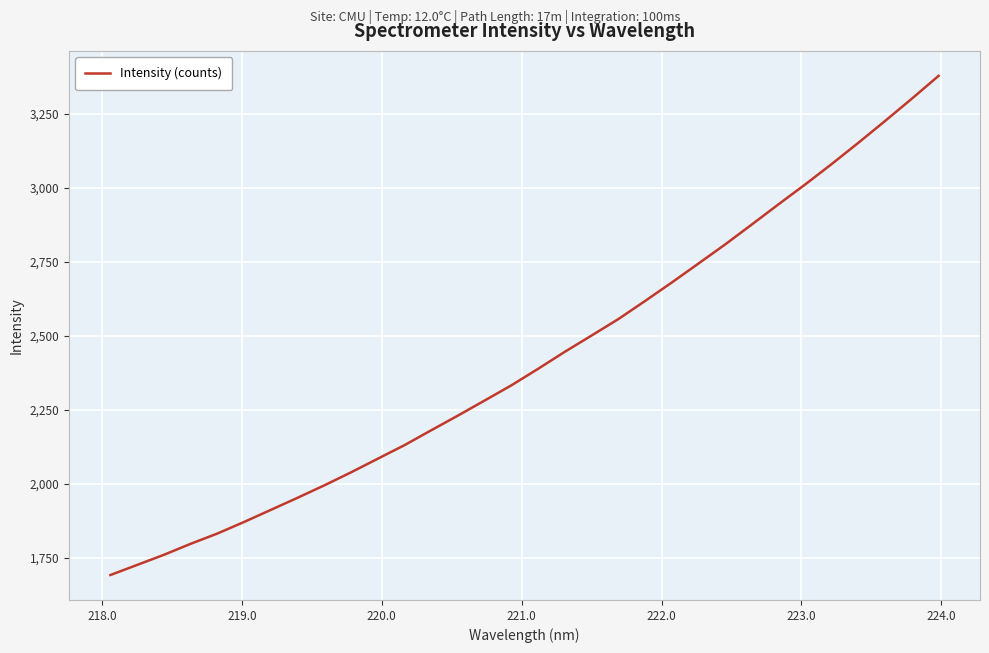

Reading left to right, list all the values displayed in this chart.

1692.2	1726.3	1760.4	1797.5	1832.2	1871.3	1912.2	1953.0	1995.0	2038.9	2084.8	2130.7	2180.9	2230.5	2281.4	2332.6	2388.4	2445.8	2500.6	2555.9	2617.0	2679.4	2743.4	2807.9	2875.3	2943.5	3010.5	3080.0	3151.7	3225.3	3300.3	3377.2